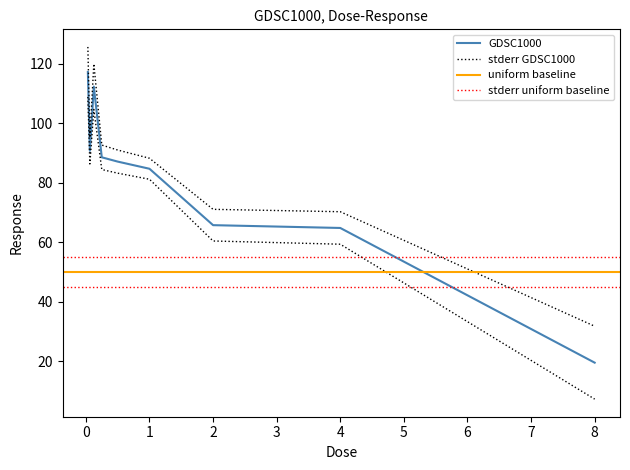

Where is the data nearest to the value 68?

2.0